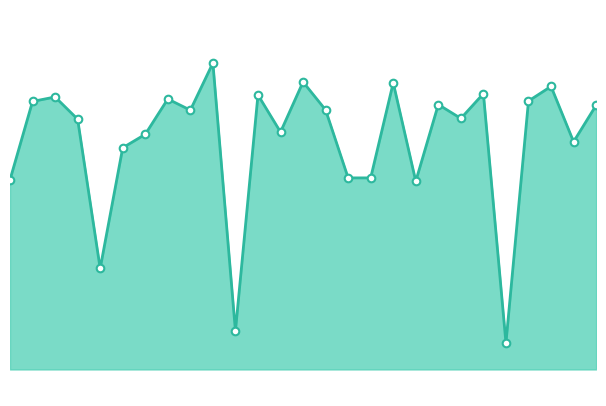

How many lines are shown in the chart?

1